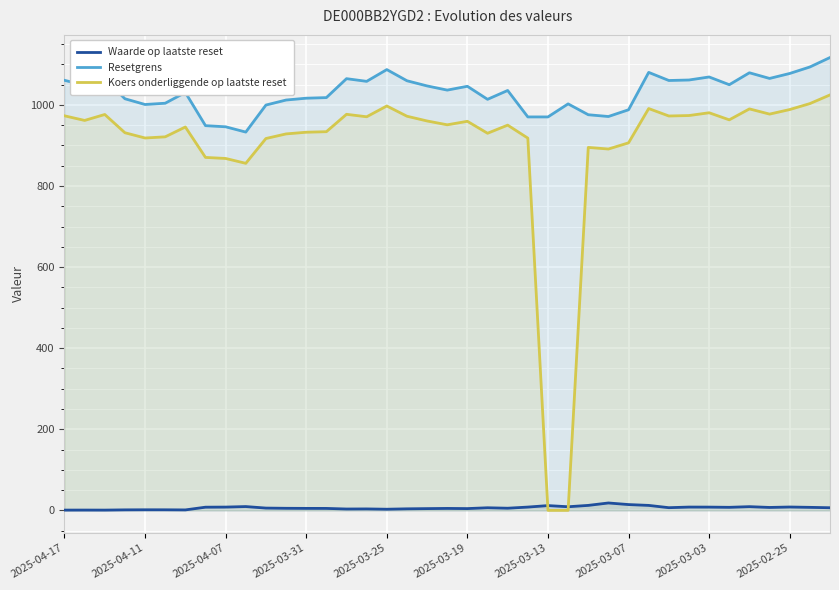

Reading left to right, what are all the values shown in this chart?

Waarde op laatste reset: 0.6	0.7	0.6	1.2	1.4	1.4	1.1	7.8	8.1	9.3	5.6	5.1	4.8	4.8	3.3	3.5	2.8	3.8	4.3	4.8	4.4	6.4	5.3	8.1	11.7	8.9	12.2	18.2	14.3	12.2	6.6	8.1	8.0	7.5	9.1	7.2	8.2	7.4	6.5
Resetgrens: 1060.6	1048.2	1064.1	1015.1	1000.9	1004.1	1030.6	948.7	945.9	932.9	999.6	1011.9	1016.5	1017.9	1064.6	1058.0	1087.0	1059.5	1046.7	1036.4	1045.8	1013.7	1035.5	970.3	970.3	1002.5	975.7	971.3	987.9	1080.1	1060.1	1061.3	1068.8	1049.7	1079.2	1065.2	1077.4	1093.4	1116.7
Koers onderliggende op laatste reset: 973.0	961.6	976.3	931.3	918.3	921.2	945.5	870.4	867.8	855.9	917.0	928.4	932.5	933.9	976.7	970.6	997.3	972.0	960.3	950.8	959.5	930.0	950.0	918.0	0.0	0.0	895.1	891.1	906.4	990.9	972.6	973.7	980.6	963.1	990.1	977.2	988.5	1003.1	1024.5